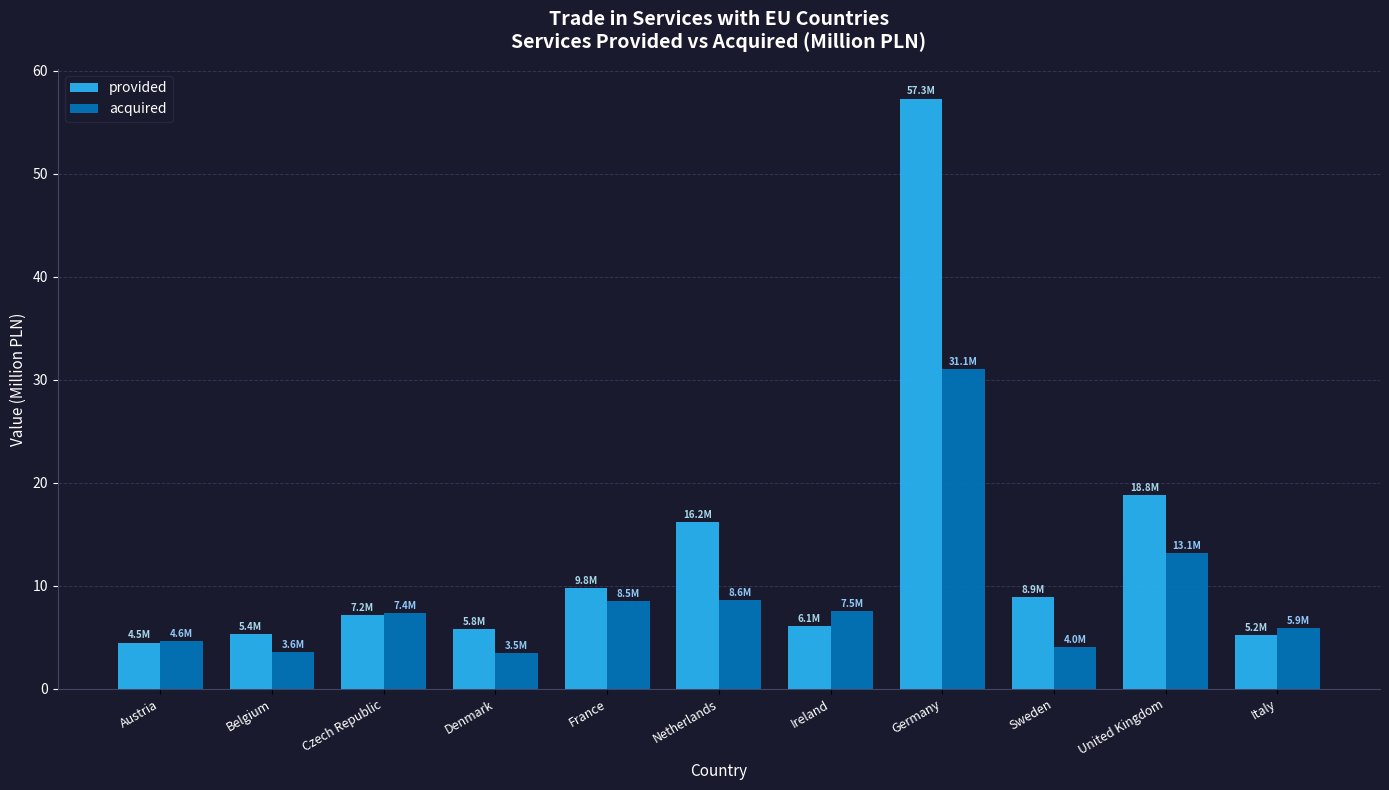

Which category has the highest value in the provided series?

Germany